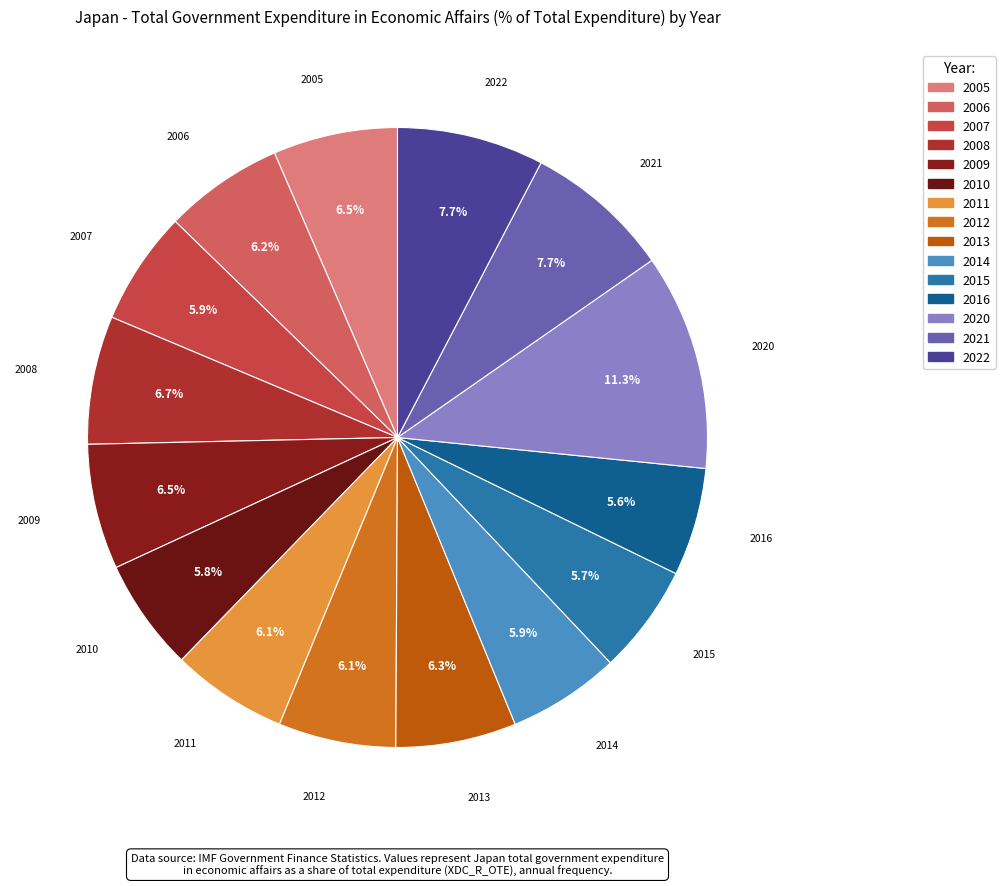

How many segments does this pie chart have?

15